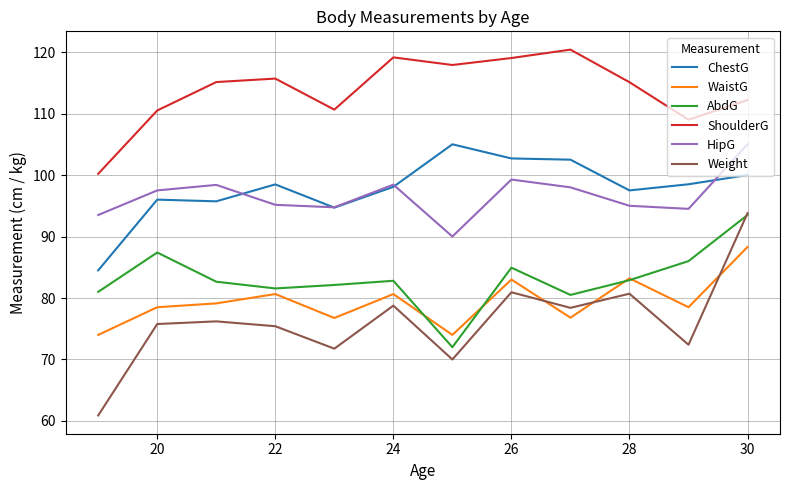

What is the maximum value shown in the chart?

120.4